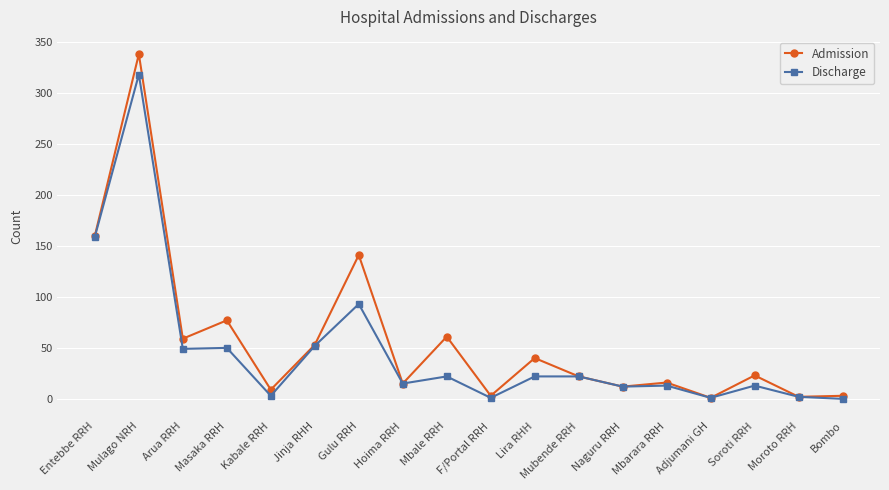

True or false: Admission has more than 0 interior local peaks.

True